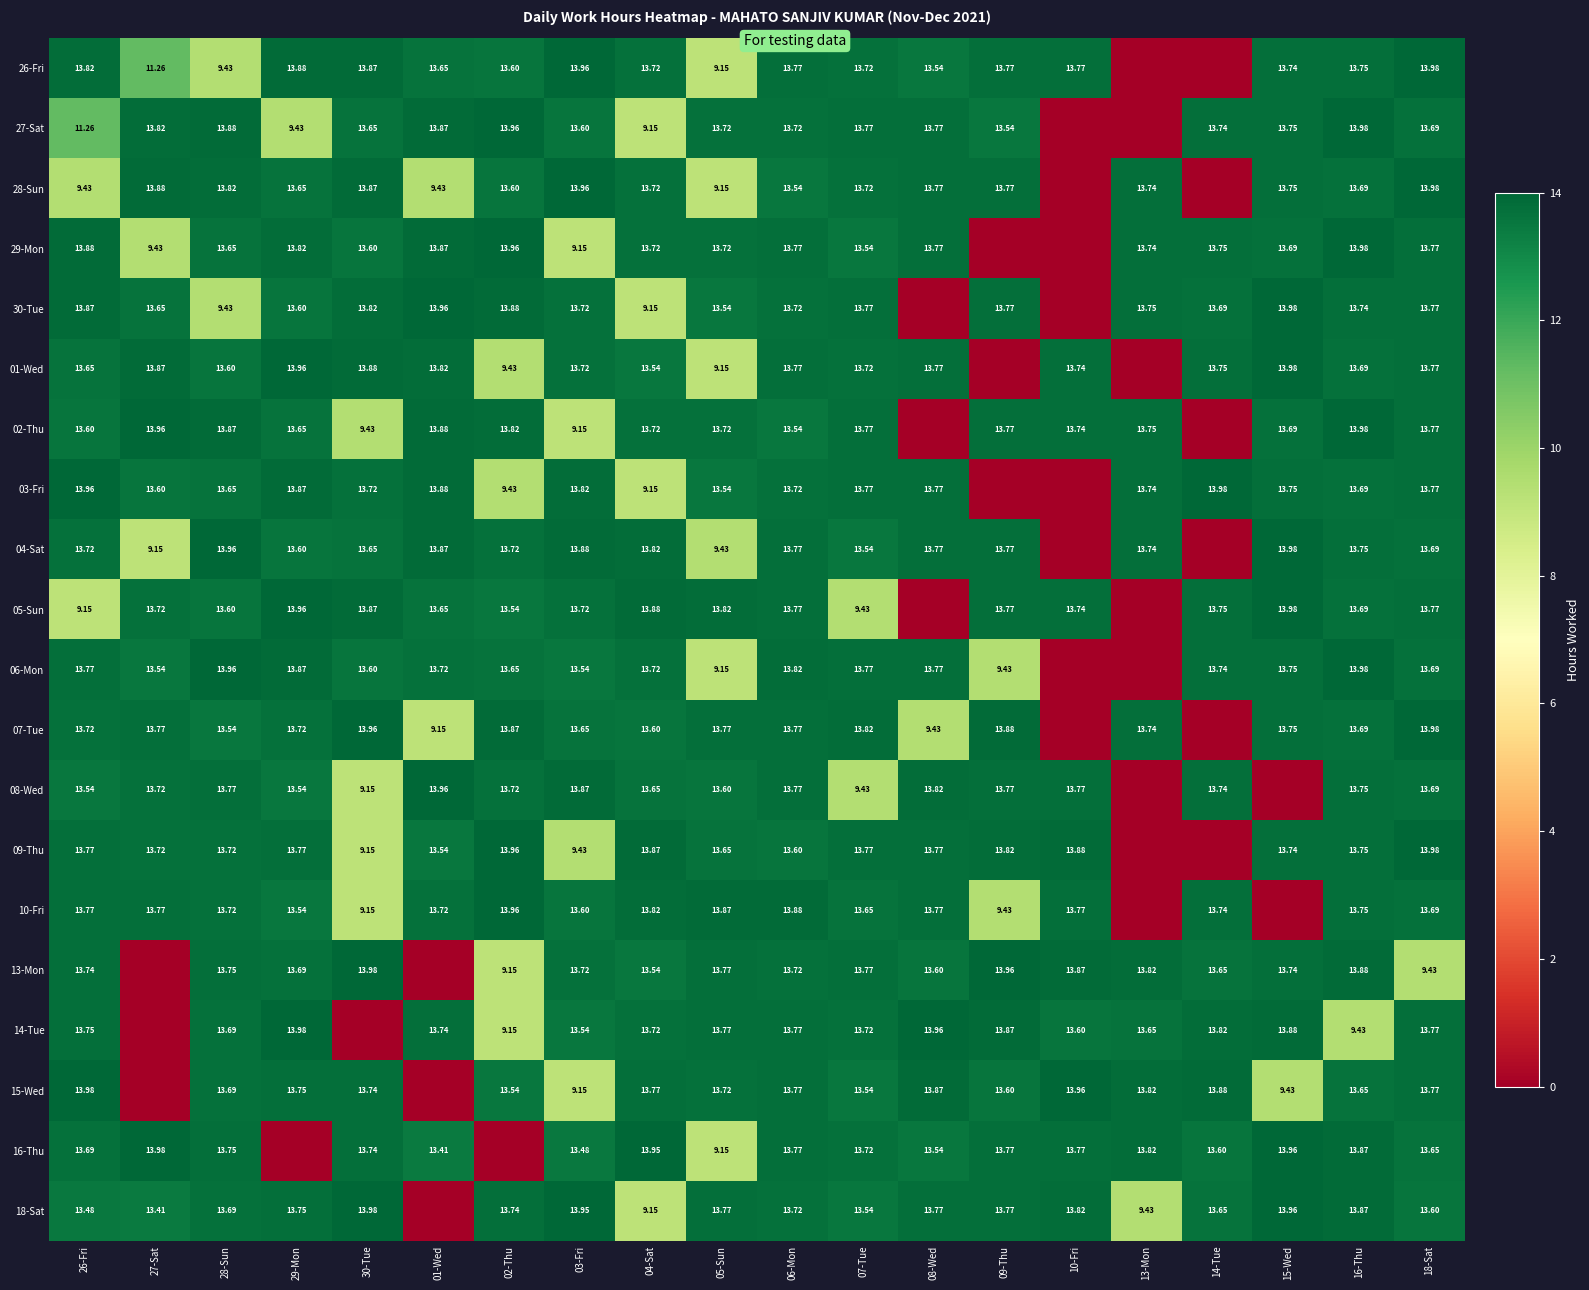

Is the value of 03-Fri at 18-Sat greater than the value of 30-Tue at 27-Sat?

Yes